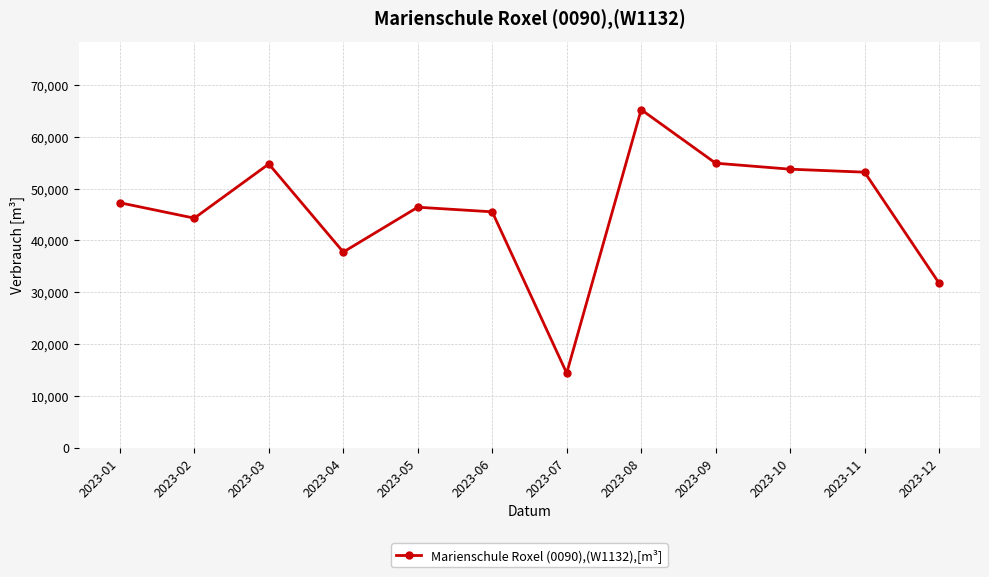

Count the number of categories in the chart.

12